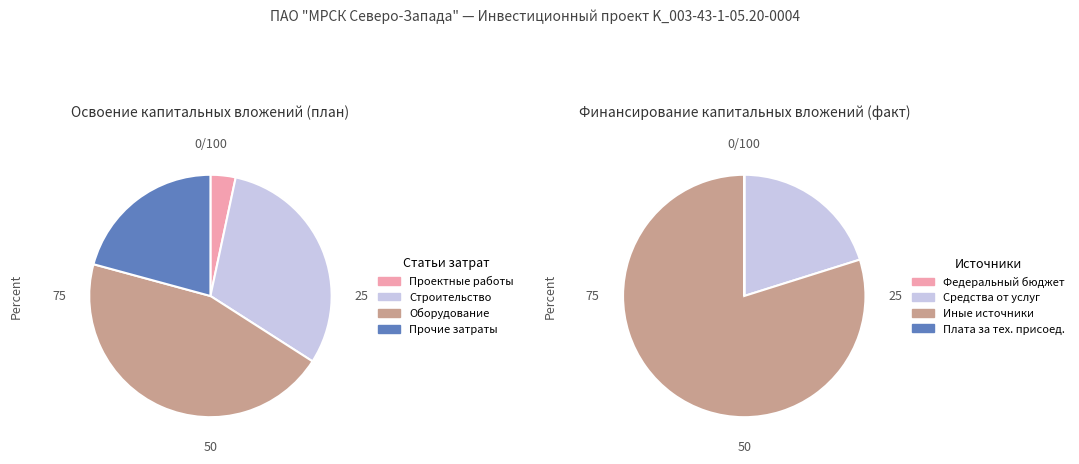

What is the change in value from строительные работы to прочие затраты?

-0.9